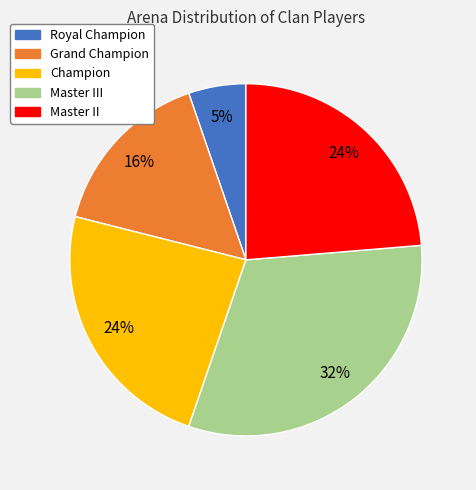

Does any single category account for the majority?

No